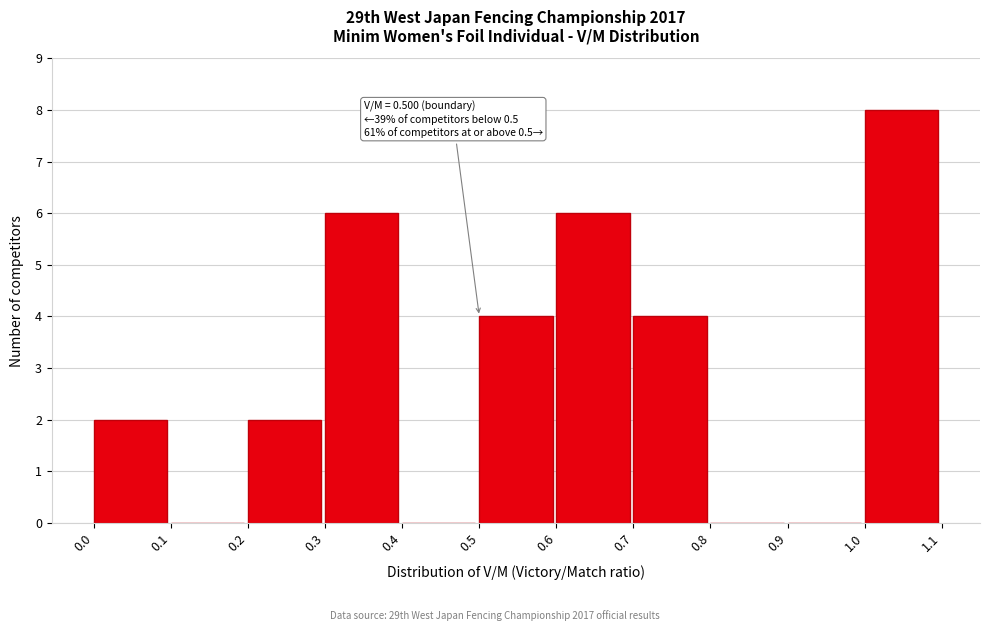

Over which range of the x-axis is the bar tallest?

1.0 to 1.1